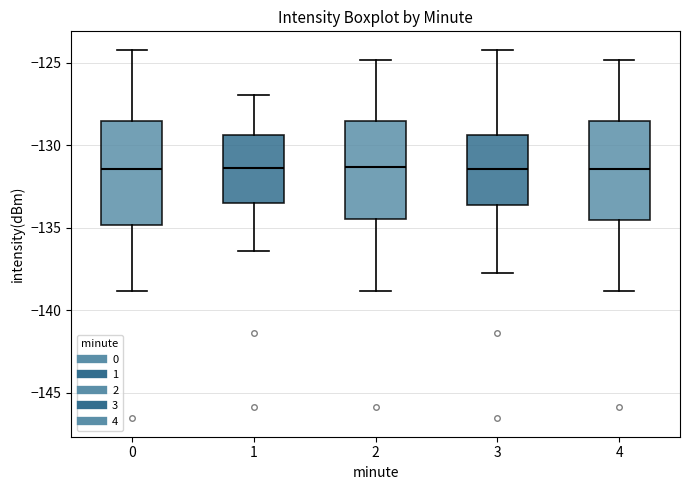

Reading left to right, read every box against the y-axis: the position of its median line, the range the box covers, and the ends of its whiskers. The values are not printed on the chart, so give them approximately, as read against the axis.

0: median -131.5, box -135.0 to -128.5, whiskers -139.0 to -124.0
1: median -131.5, box -133.5 to -129.5, whiskers -136.5 to -127.0
2: median -131.5, box -134.5 to -128.5, whiskers -139.0 to -125.0
3: median -131.5, box -133.5 to -129.5, whiskers -138.0 to -124.0
4: median -131.5, box -134.5 to -128.5, whiskers -139.0 to -125.0